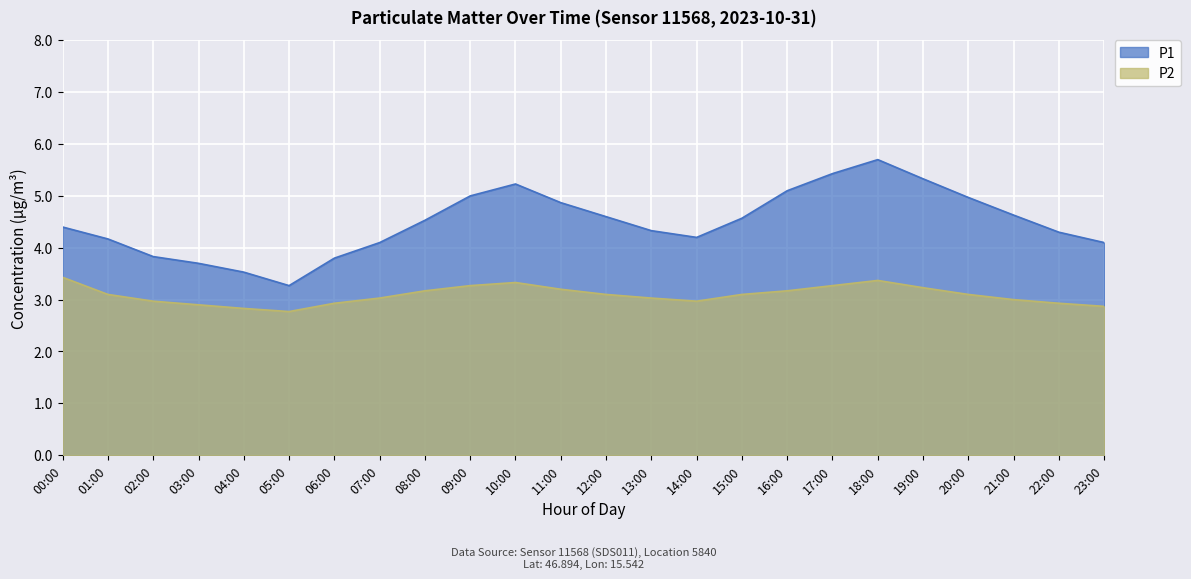

True or false: P2 has a value of 2.9 at 23:00.

True